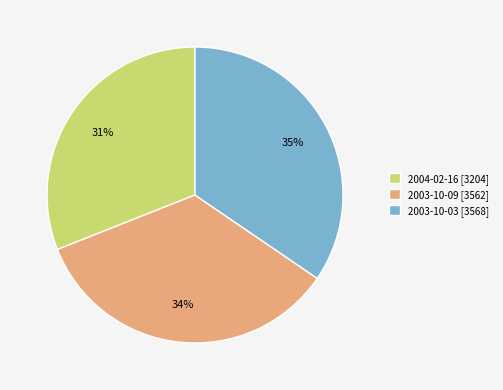

To the nearest percent, what portion does 2003-10-03 represent?

35%